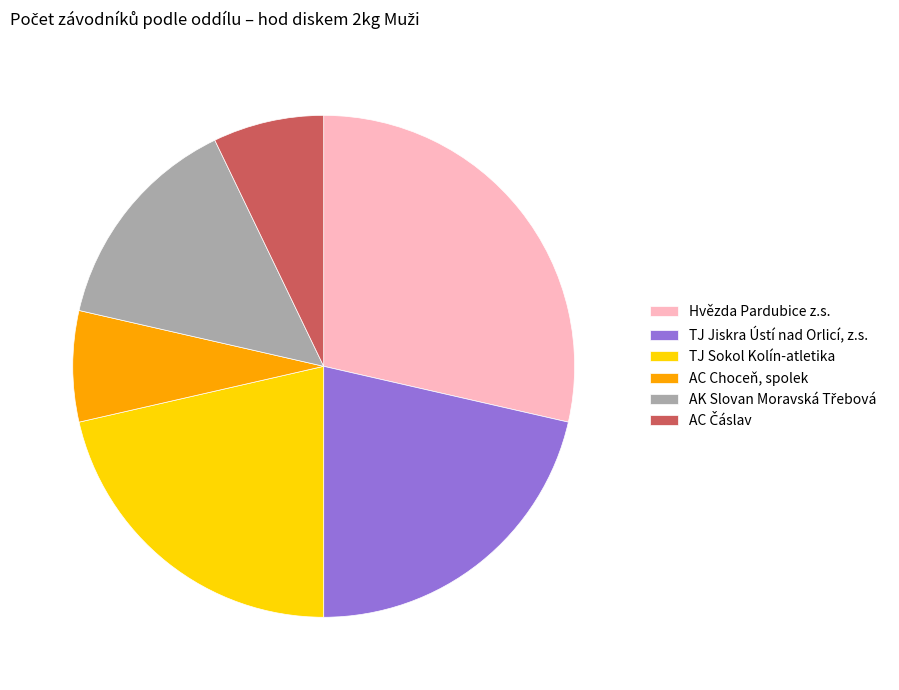

Combined, do AC Choceň, spolek and TJ Jiskra Ústí nad Orlicí, z.s. account for over 50%?

No